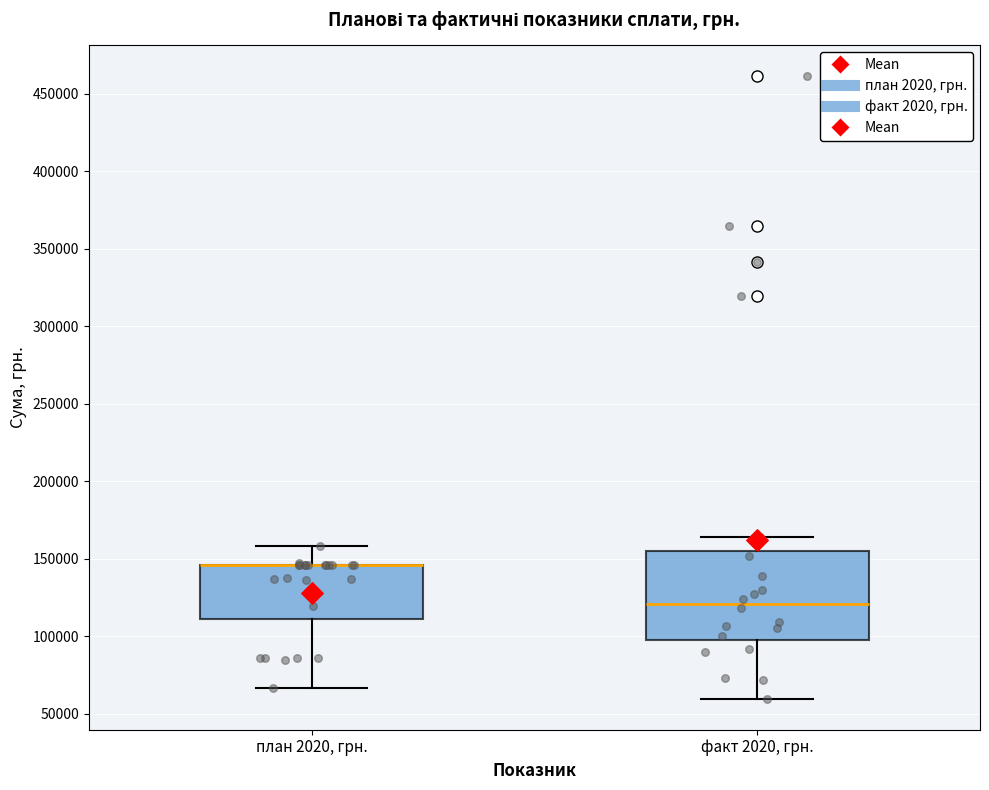

Where does the median line of the box for факт 2020, грн. sit on the y-axis? The values are not printed on the chart, so give them approximately, as read against the axis.

120000